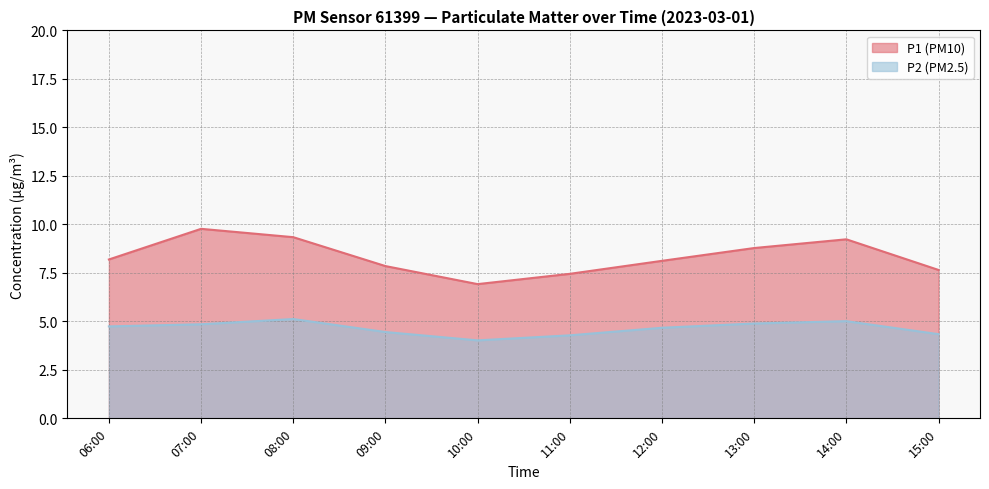

What is the average value of the P1 series?

8.3